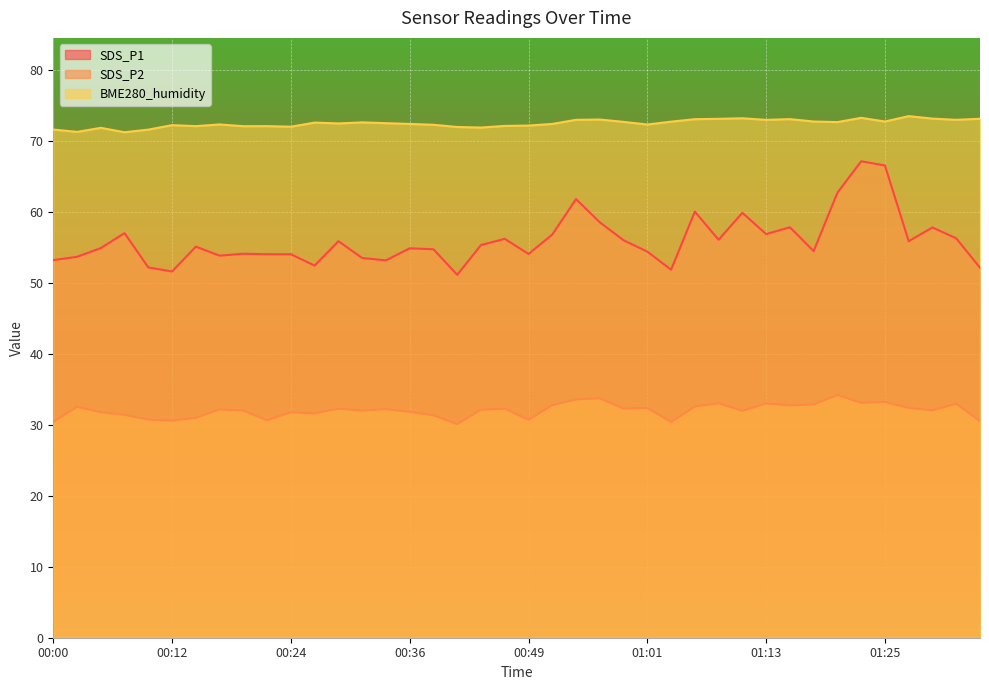

What is the label of the 6th point from the right?

01:23